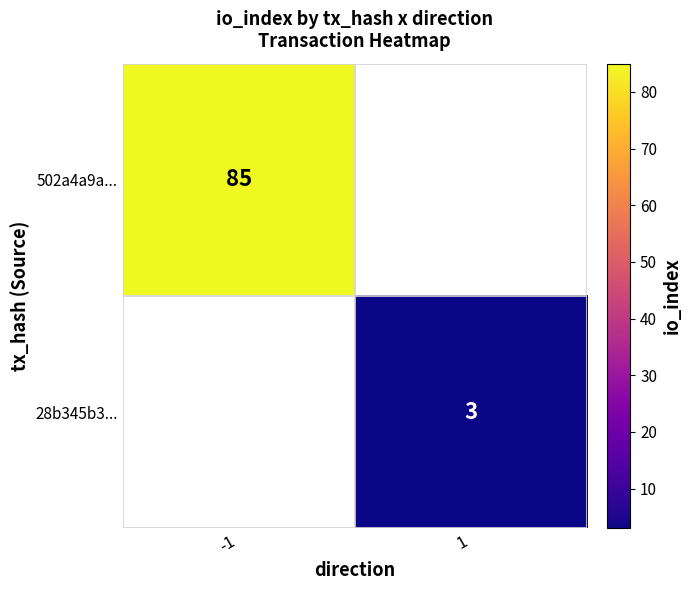

The value of 28b345b3... at 1 is 3. True or false?

True